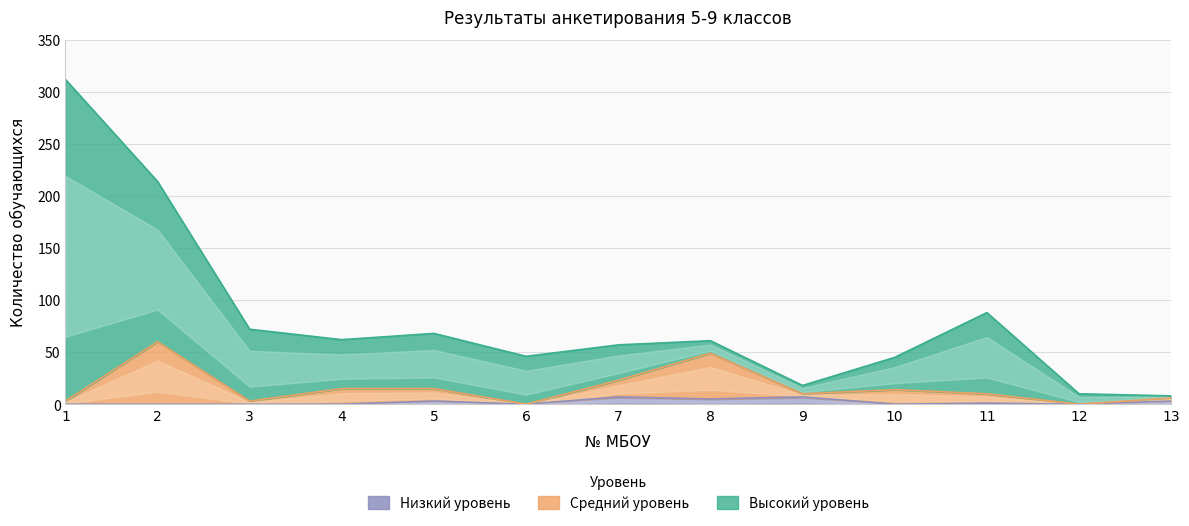

Is it true that Низкий уровень equals 7 at 7?

True